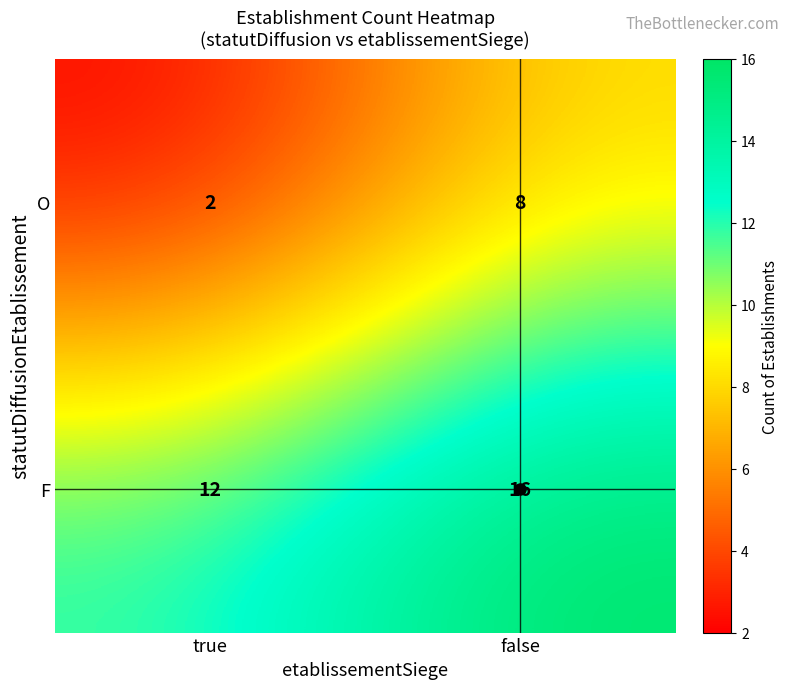

Which series has the largest total across all categories?

F